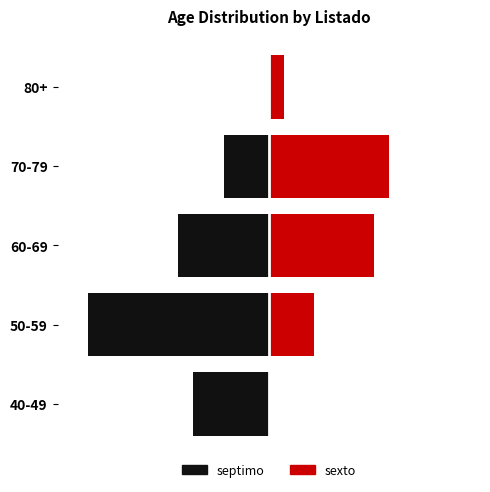

The value of sexto at 80+ is 0. True or false?

False